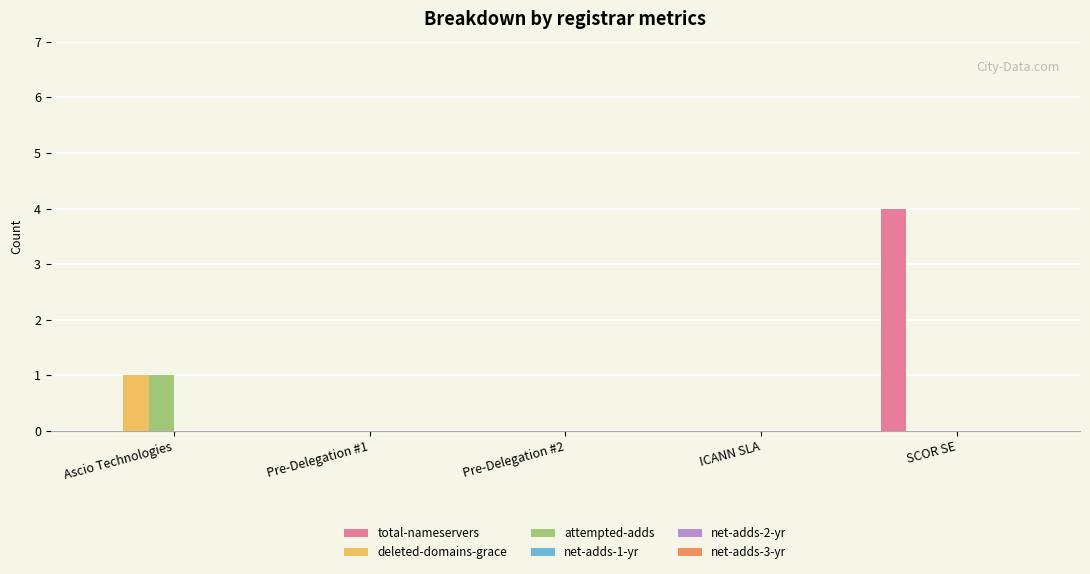

Which series has the largest total across all categories?

total-nameservers